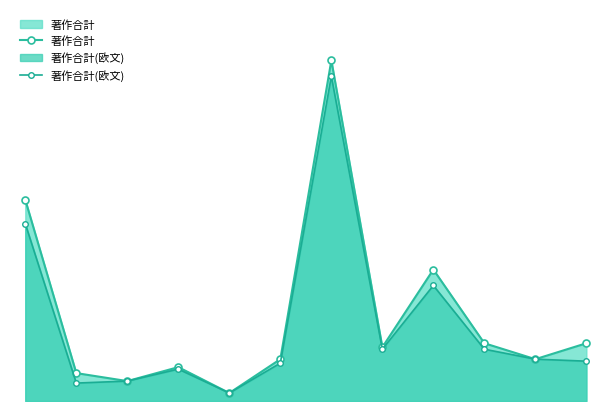

What is the average value of the 著作合計 series?

42